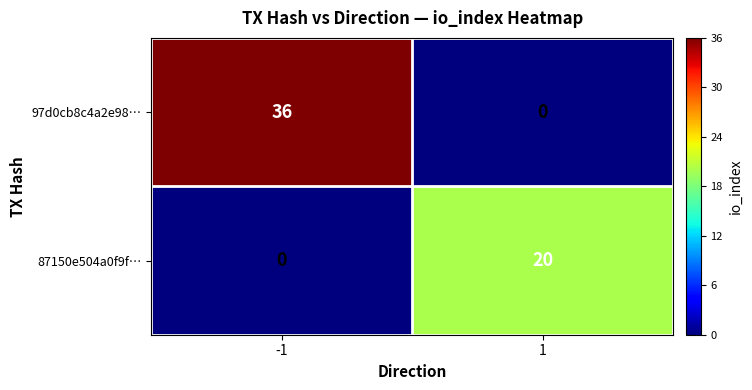

Is it true that 87150e504a0f9f… equals 20 at 1?

True